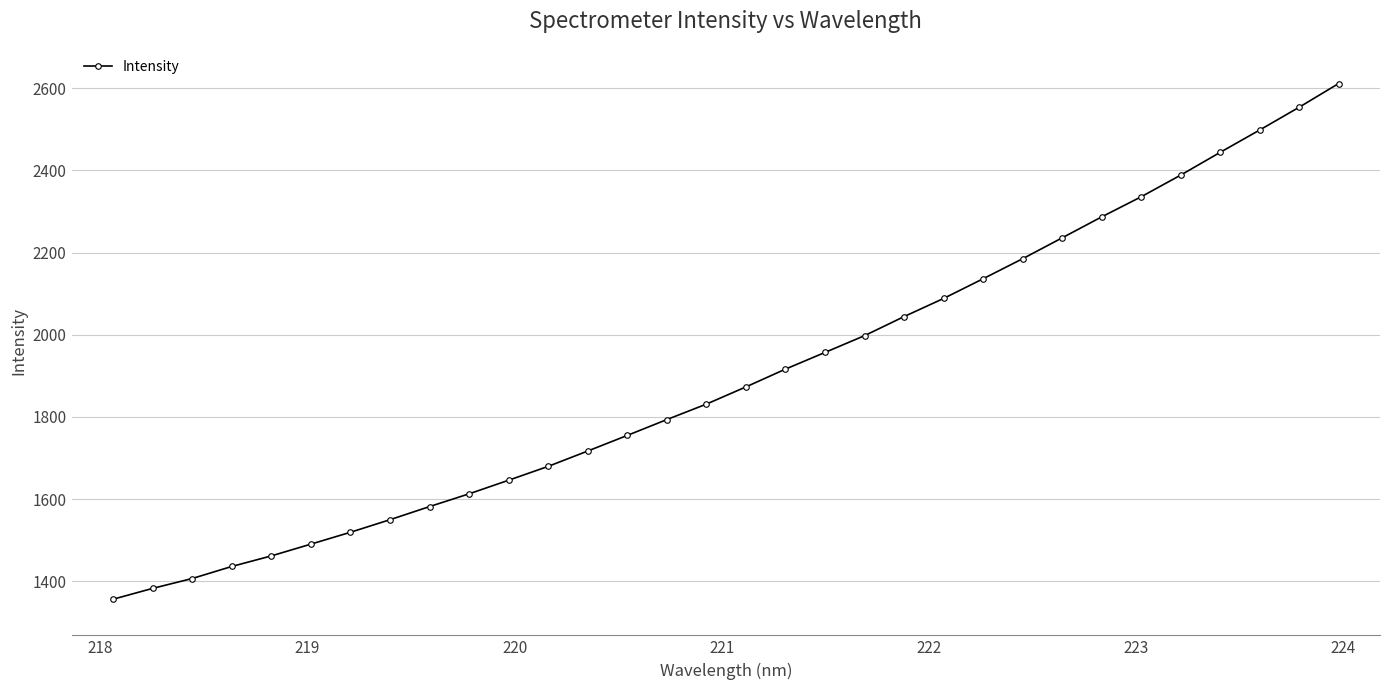

What is the sum of all values?

60774.7